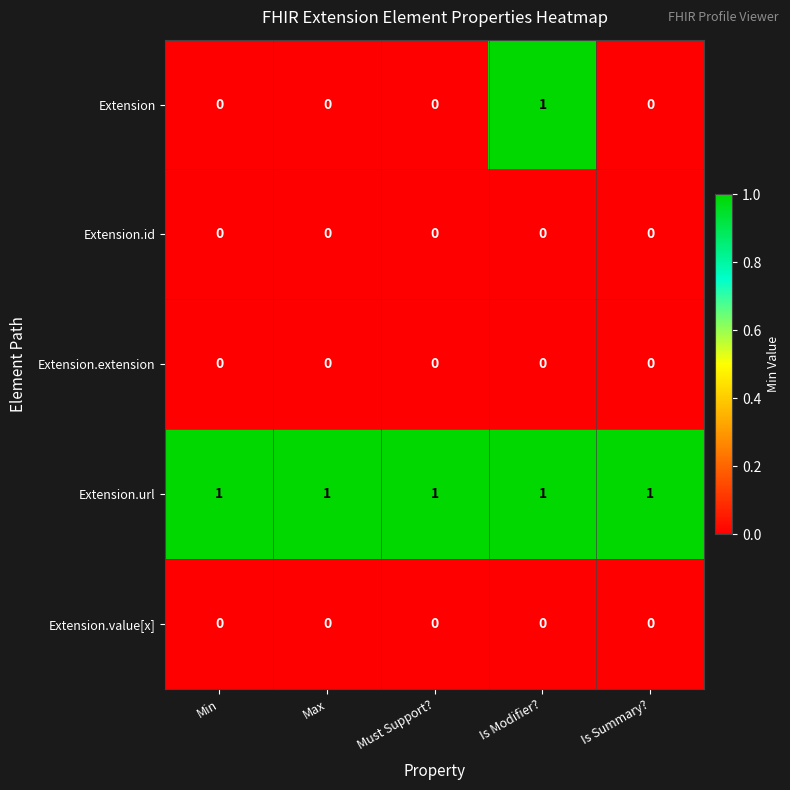

Which series has the widest spread of values?

Extension